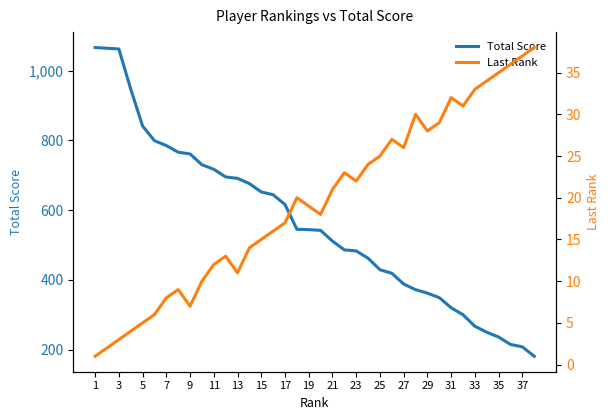

At which label does Total Score reach its peak?

1